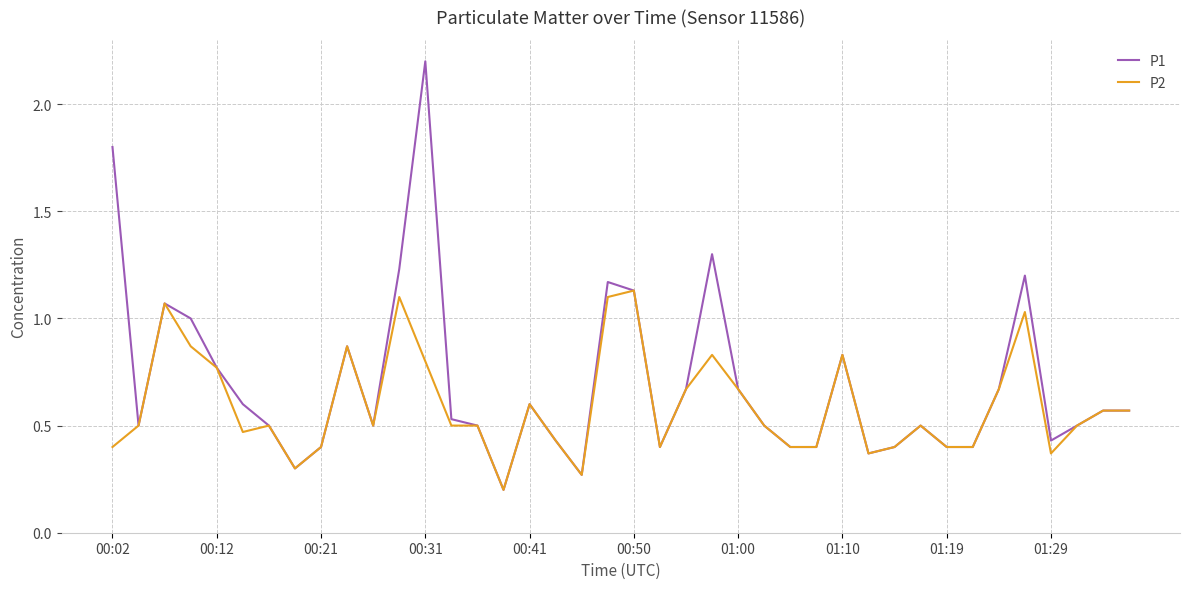

Rank the series by their average value, from lowest to highest.

P2, P1